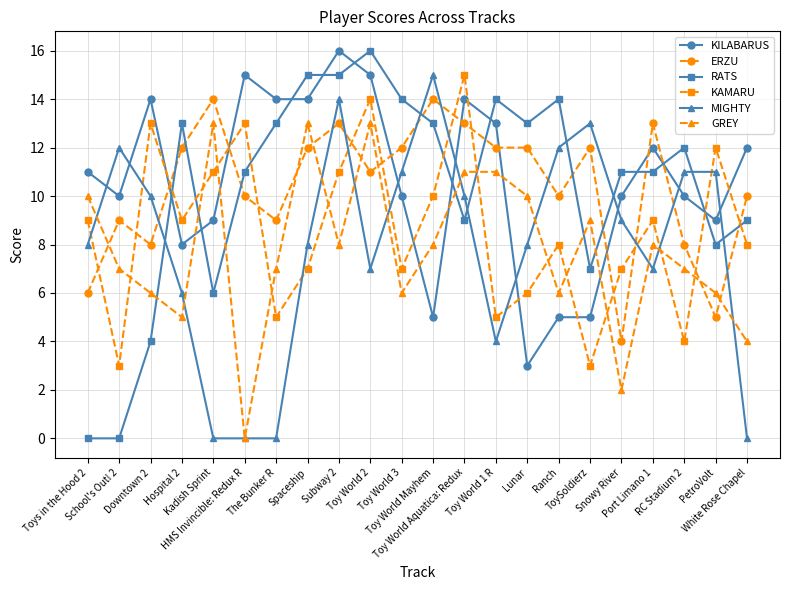

At which category is the sum across all series the highest?

Subway 2